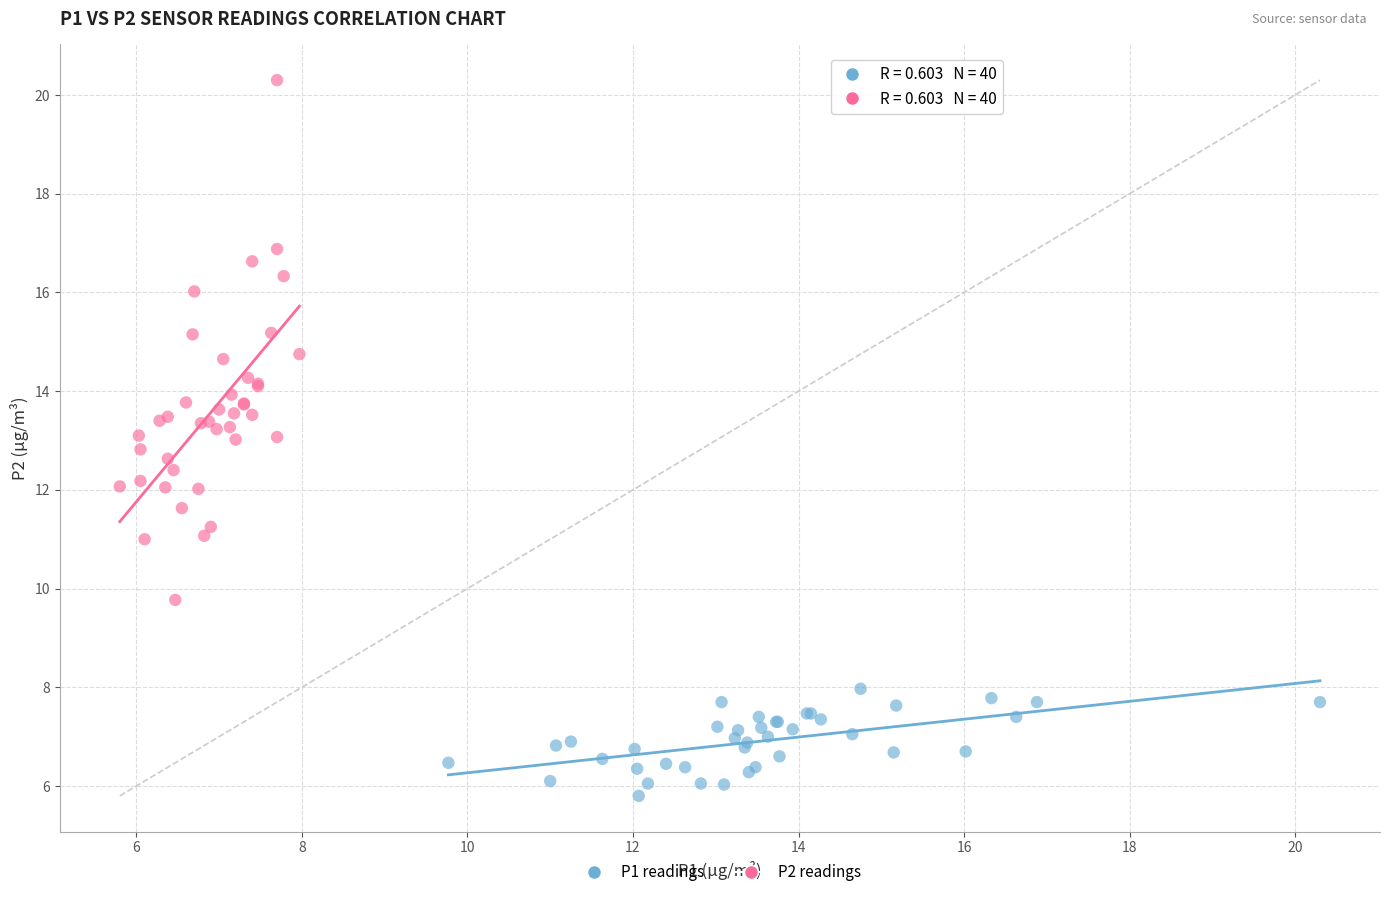

Which series has the largest Y range (max minus min)?

P2 readings